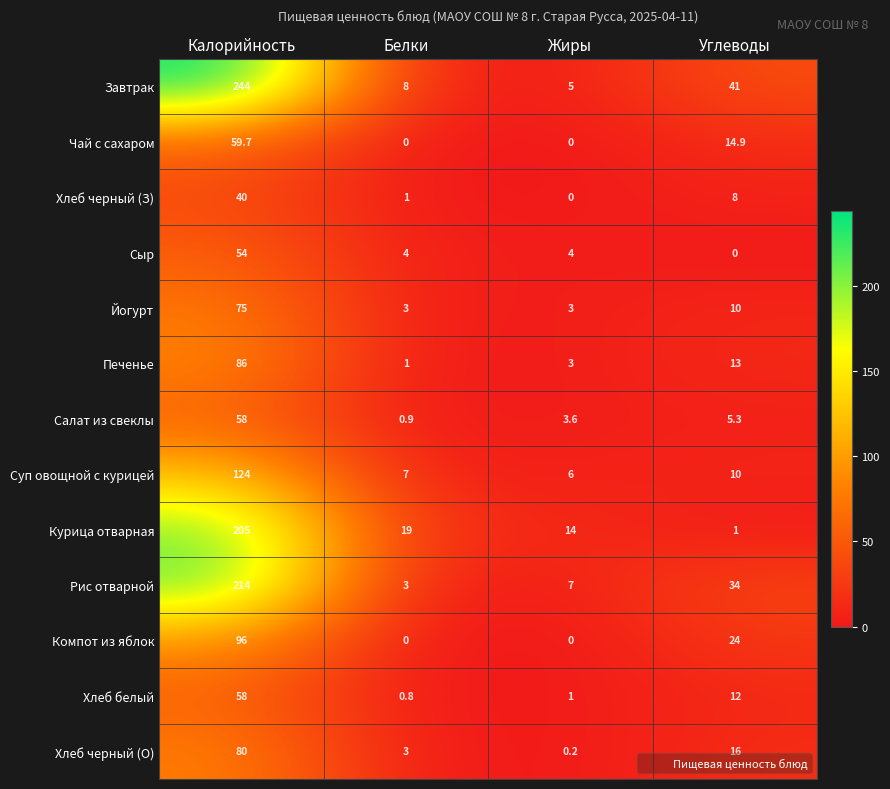

Which series changed the most between Калорийность and Жиры?

Завтрак